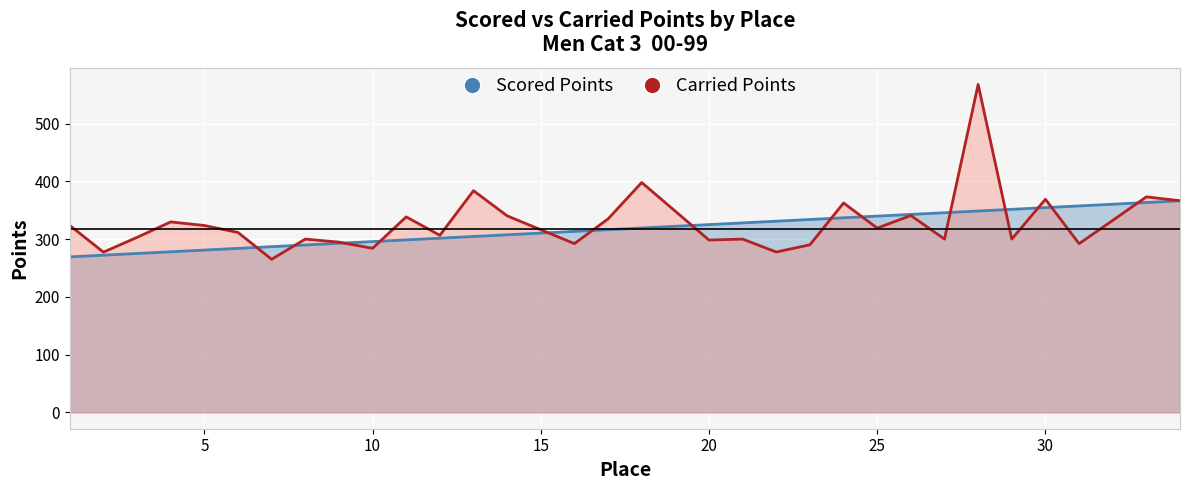

What is the value of the Scored Points point at the 26th from the left?

342.7